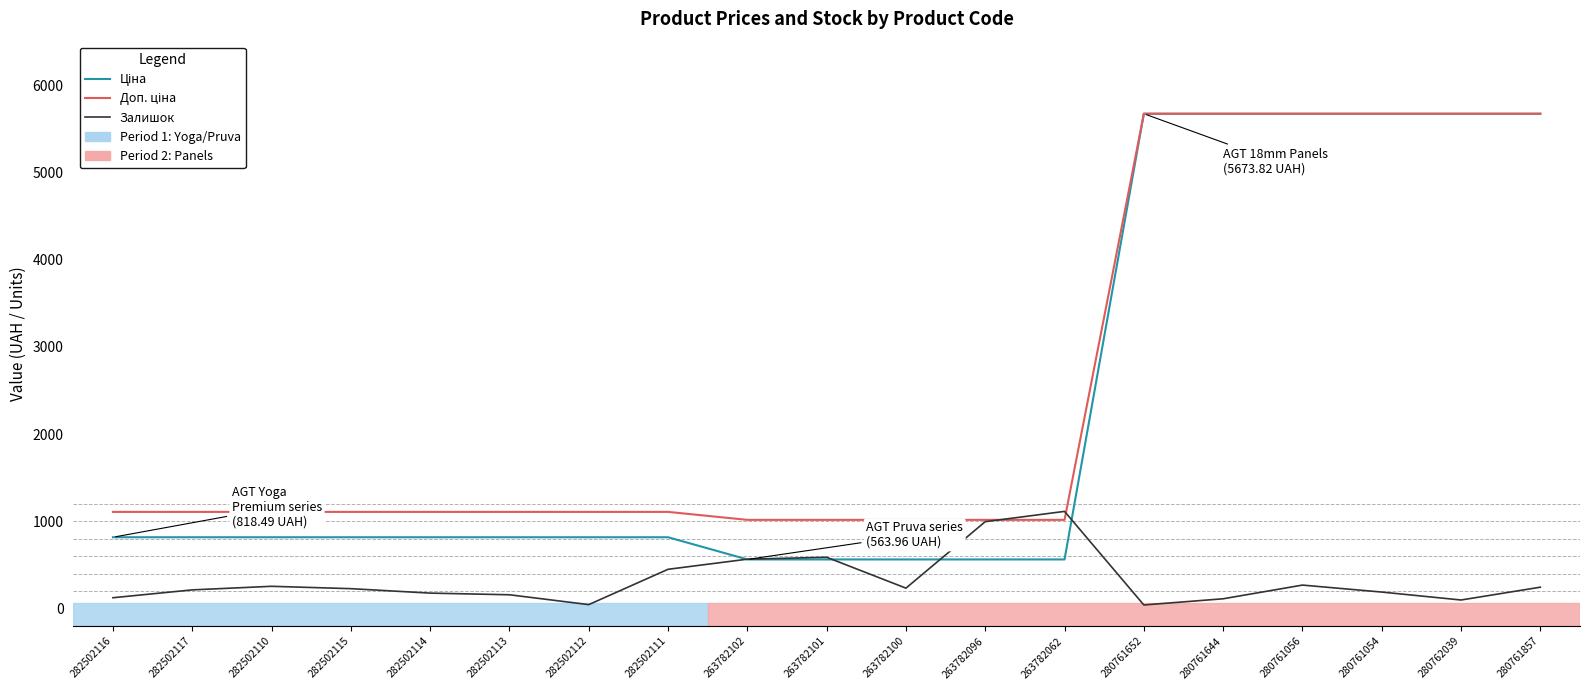

What is the difference between the highest and lowest values at 263782062?

551.0